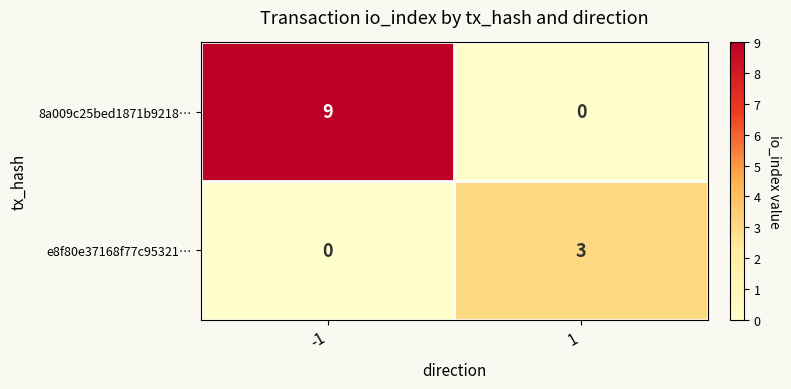

How many data points in 8a009c25bed1871b9218… are less than 9?

1